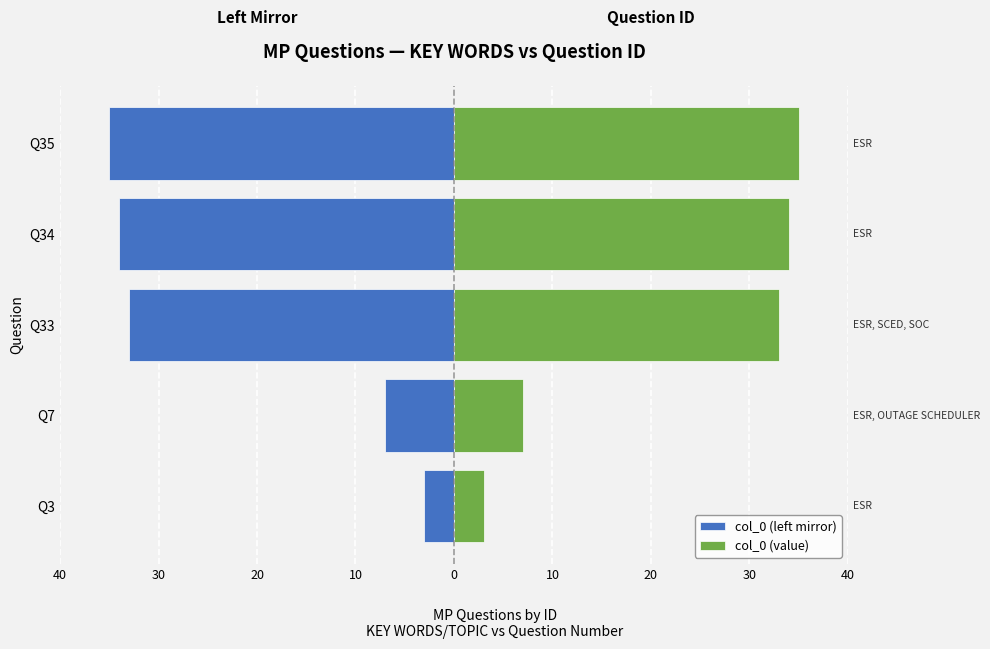

At Q34, list the series in order from largest to smallest.

col_0 (value), col_0 (left mirror)